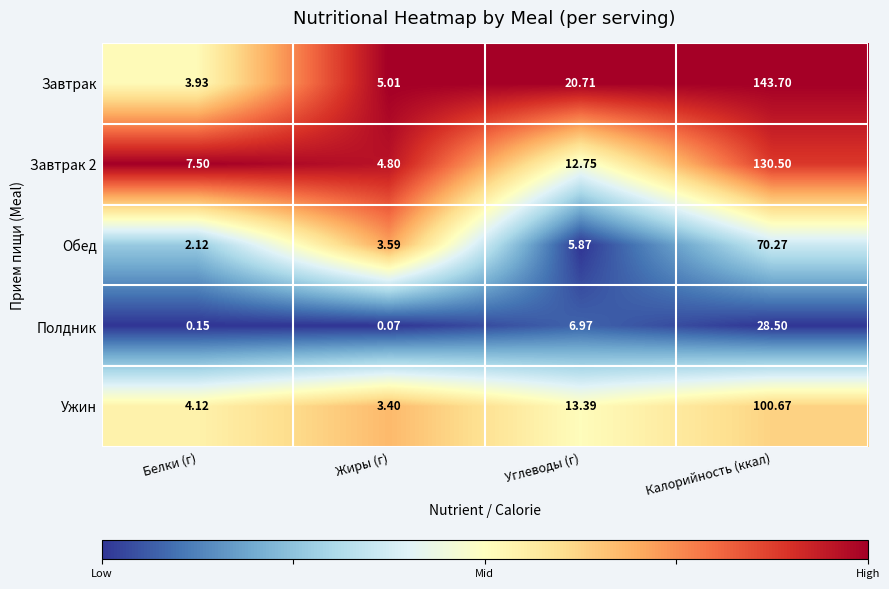

Which series has the largest total across all categories?

Завтрак